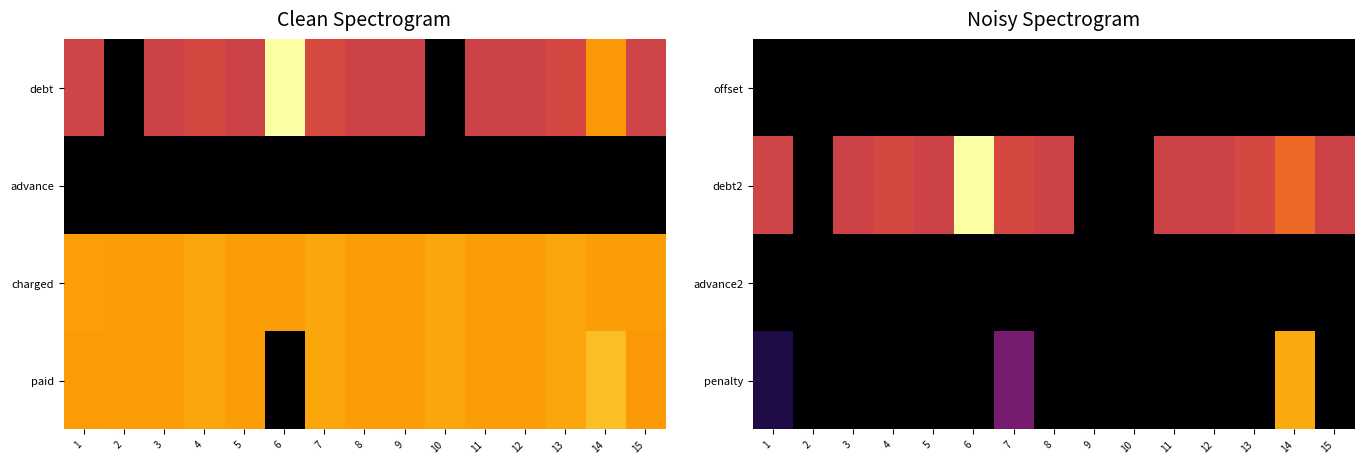

What is the greatest value displayed?

10.9